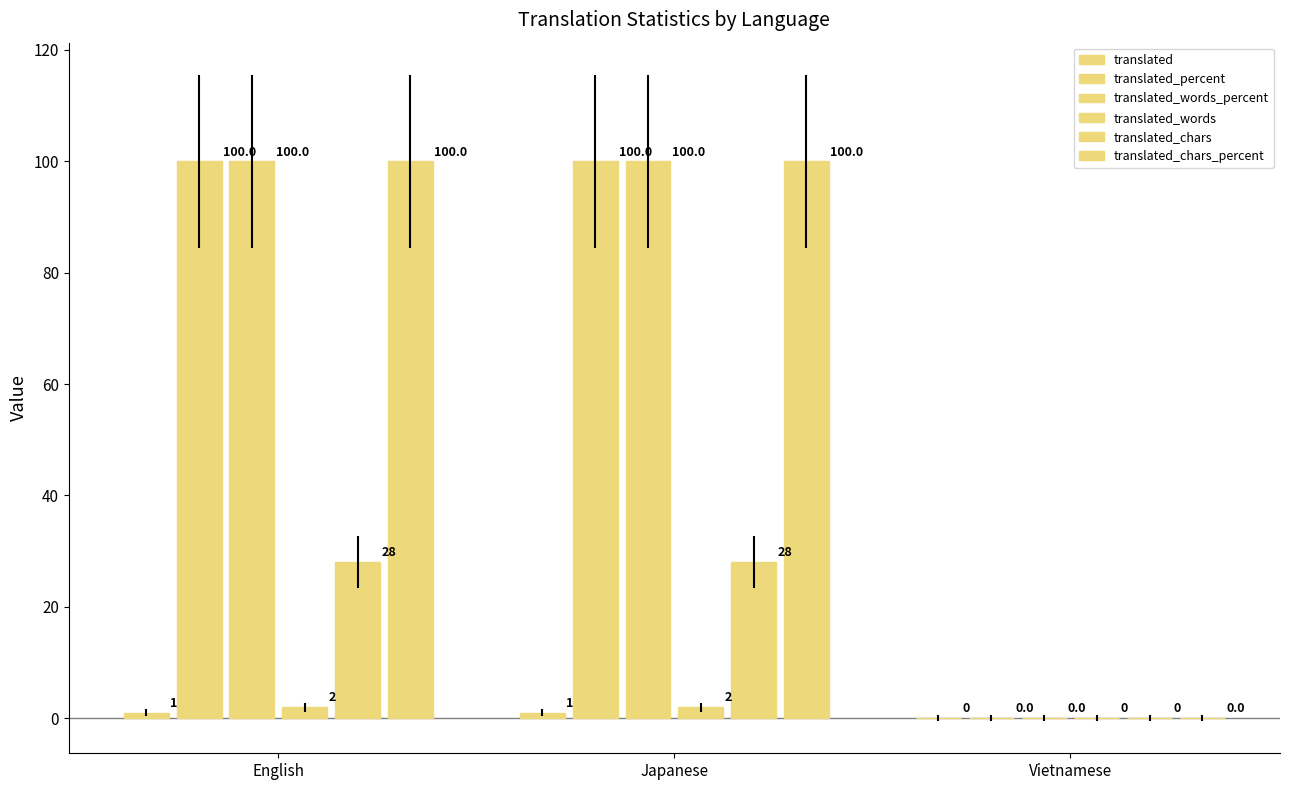

What is the difference between the maximum and minimum values in the translated series?

1